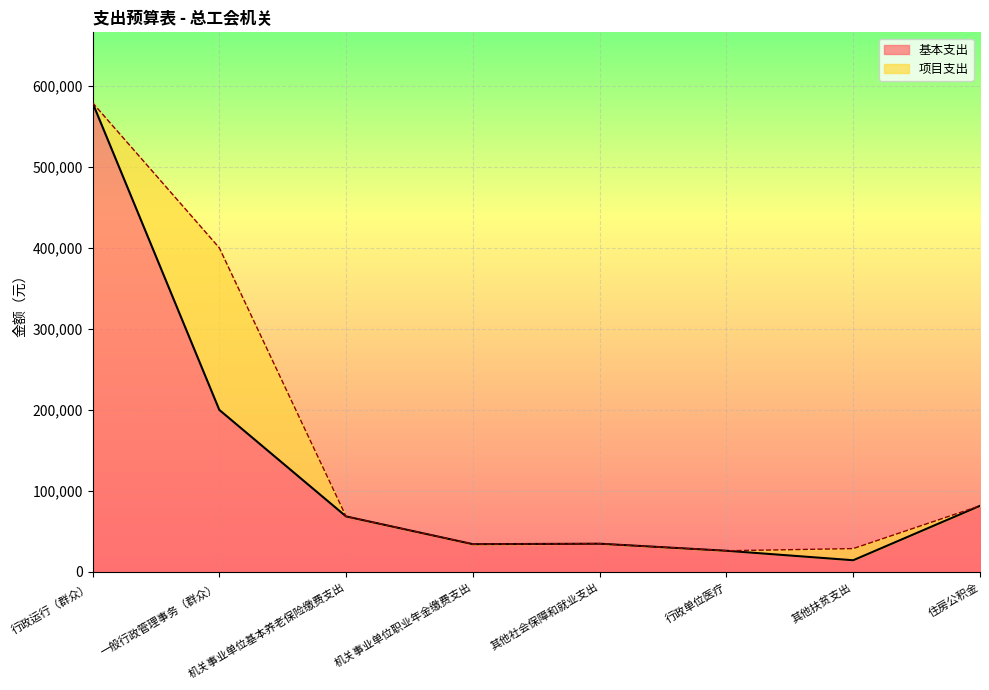

What is the change in value from 一般行政管理事务（群众） to 行政单位医疗?

-173900